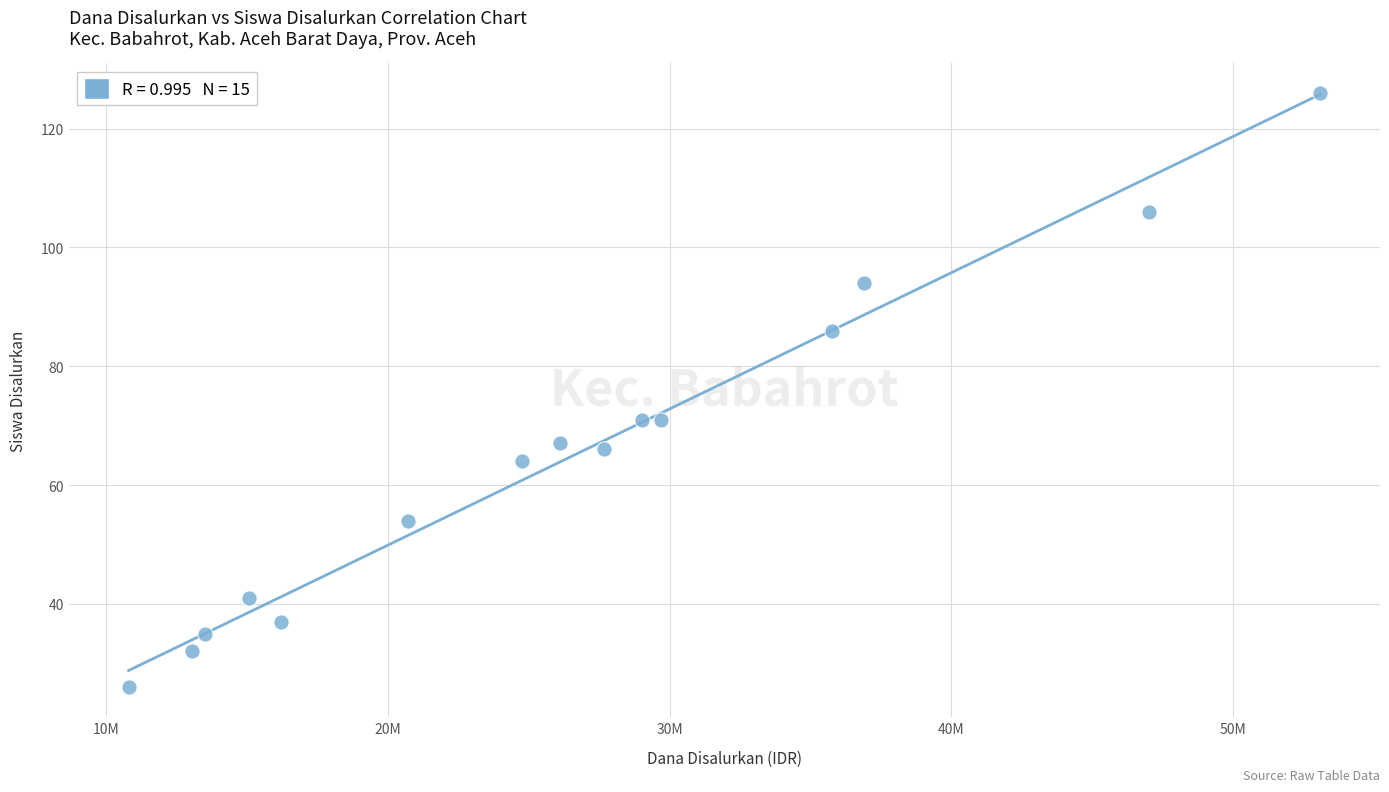

What is the range of X values (max minus min)?

42300000